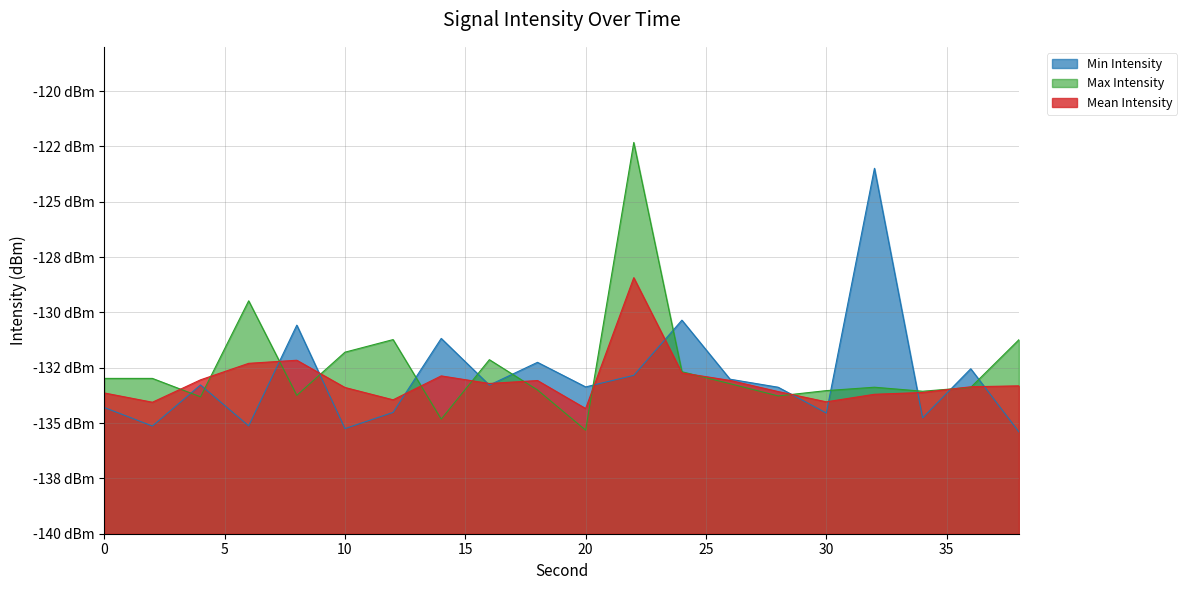

At how many categories does at least one series exceed -126?

2